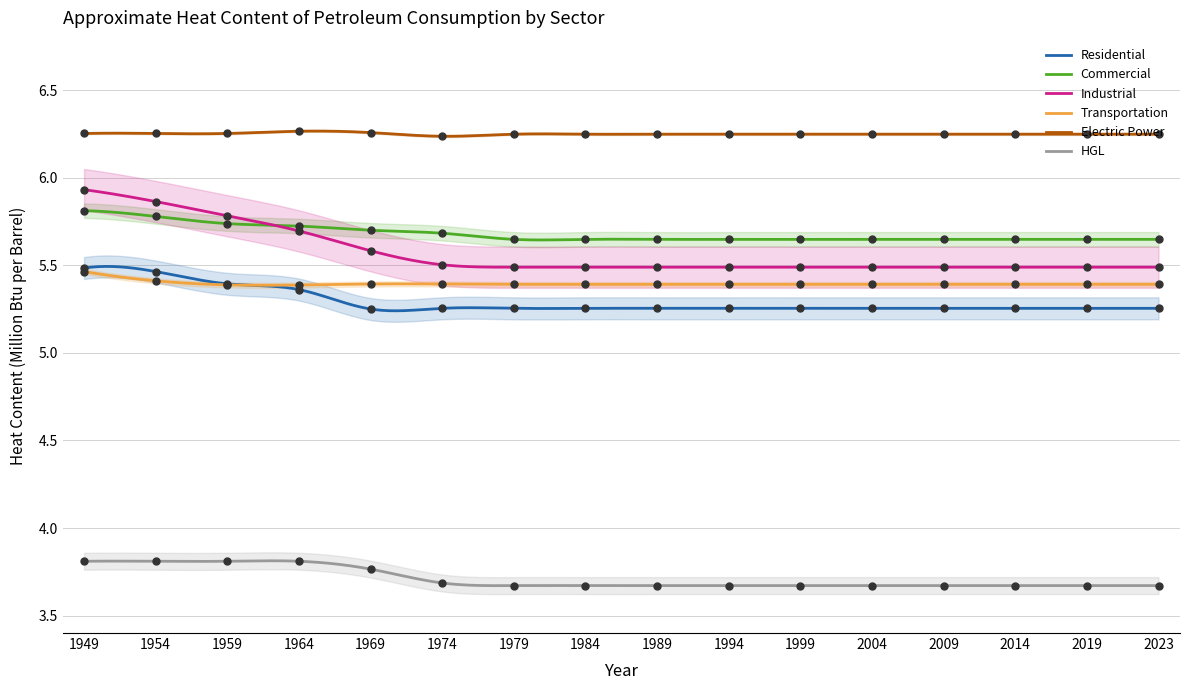

At how many categories does at least one series exceed 4?

16